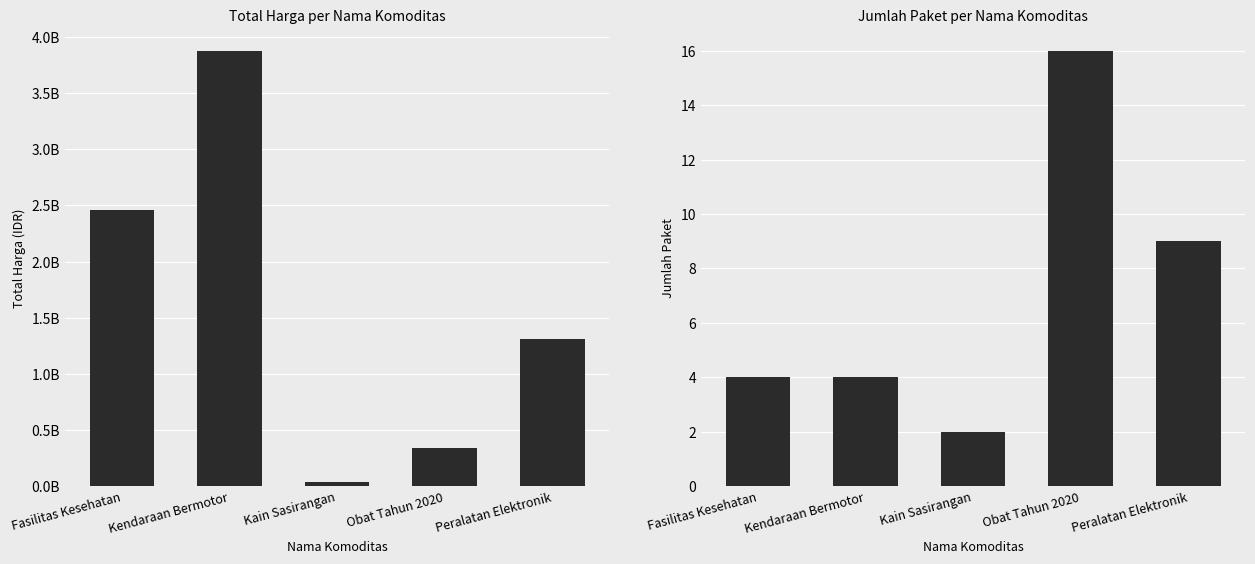

How many data points in Jumlah Paket are above 4?

2